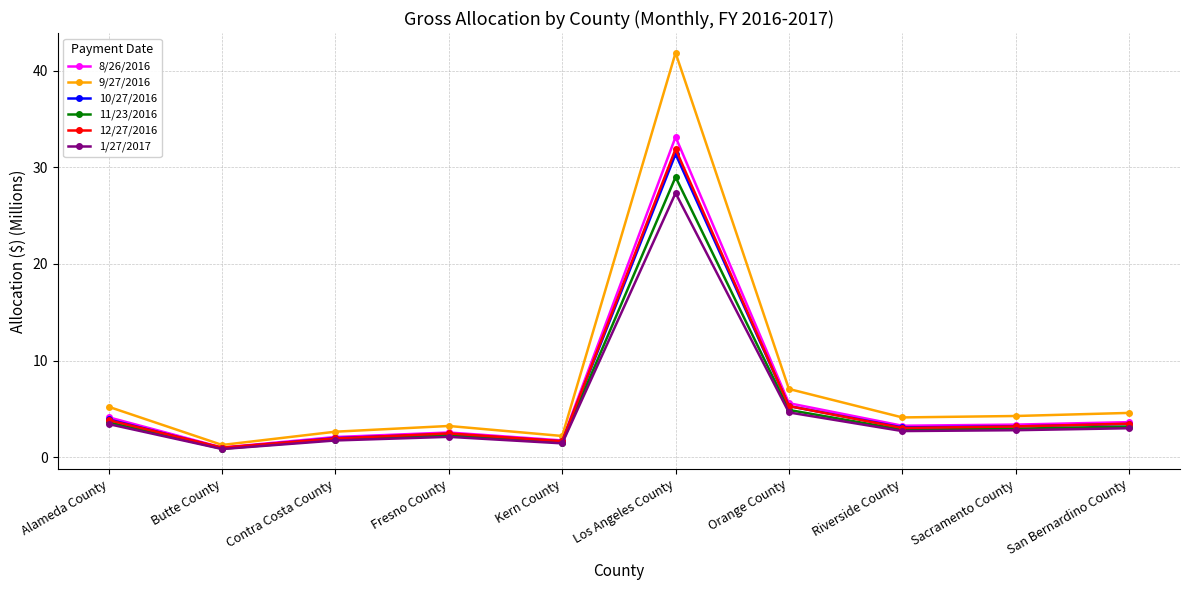

What is the spread (max minus min) of values at Fresno County?

1.1